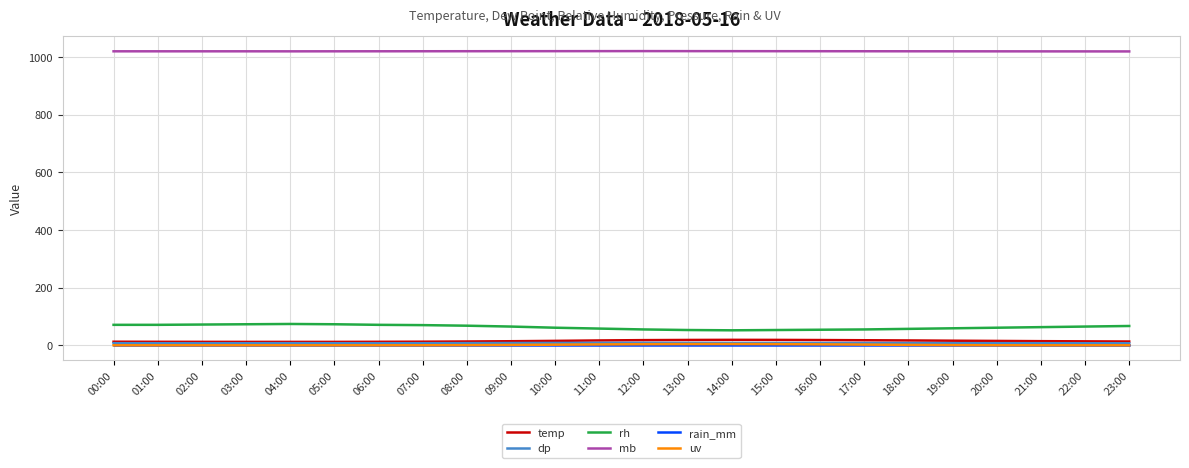

True or false: mb and rain_mm intersect in this chart.

False